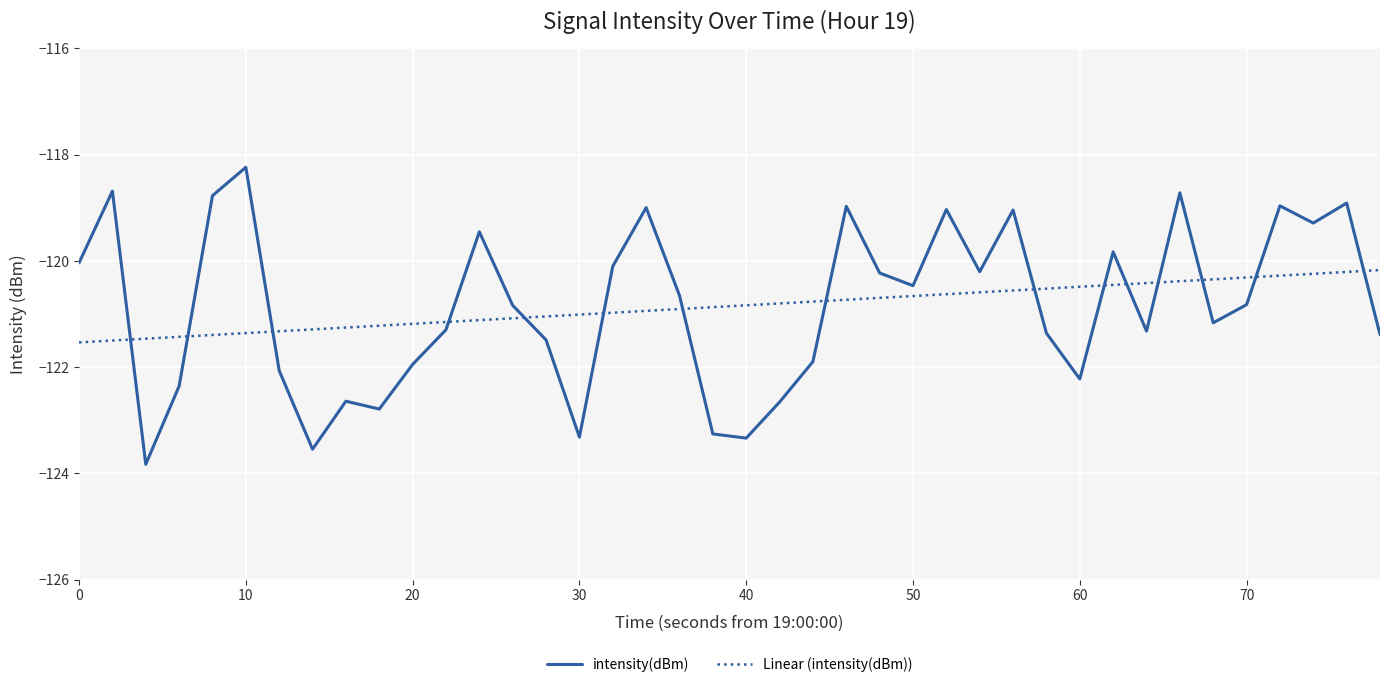

Rank the series by their maximum value, from highest to lowest.

intensity(dBm), Linear (intensity(dBm))